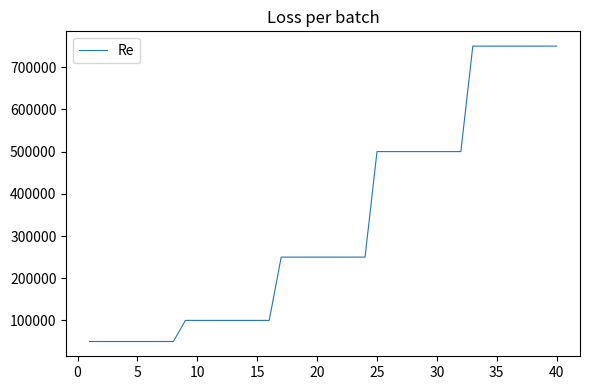

How many series are shown in this chart?

1